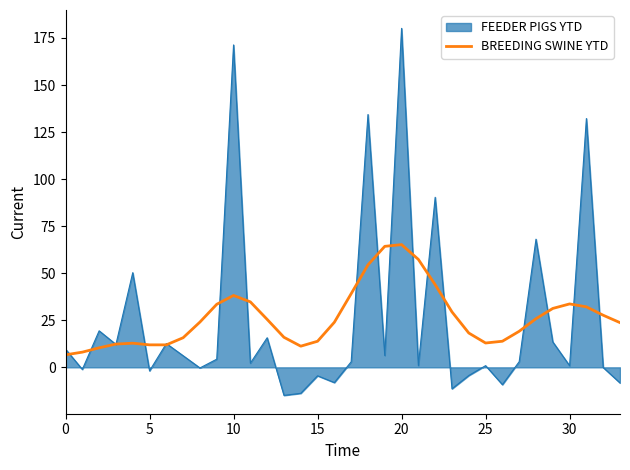

How many lines are shown in the chart?

2